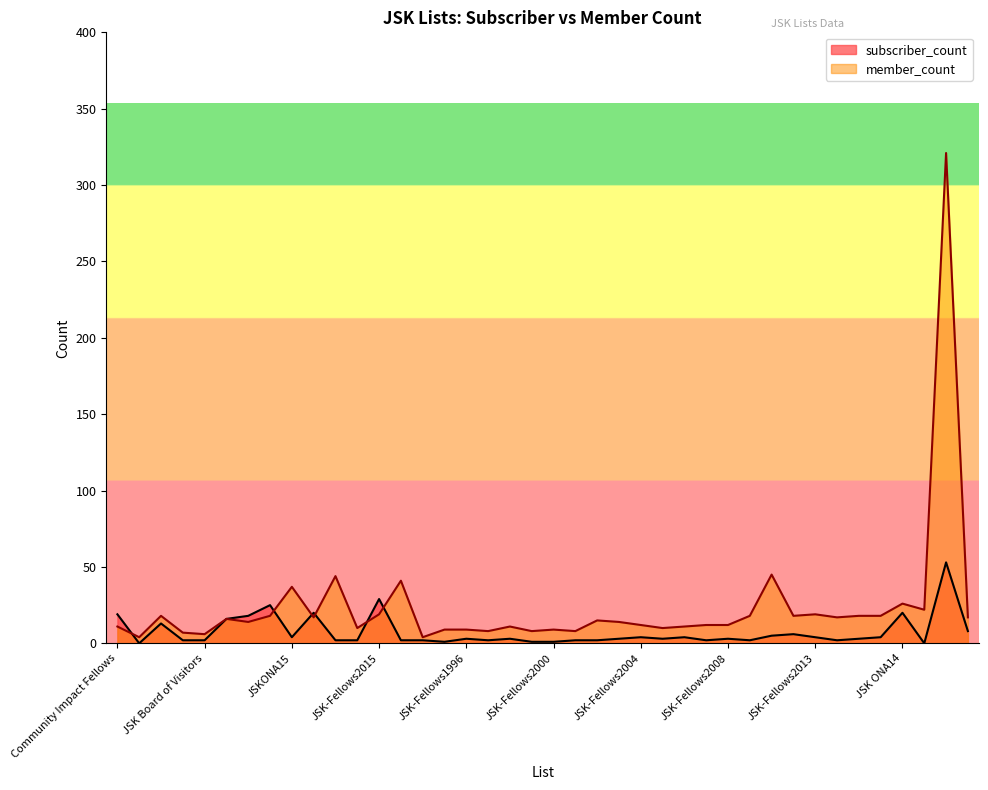

Between JSK-Fellows 2019 and JSK-Fellows2010, which series saw the biggest shift?

subscriber_count